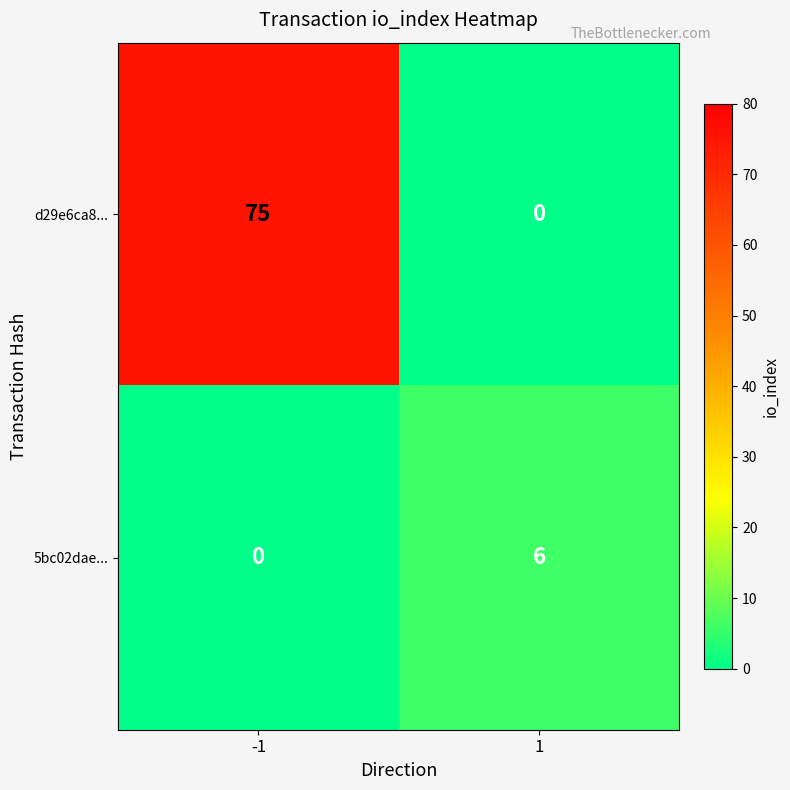

Reading left to right, transcribe all the data shown in this chart.

d29e6ca8...: 75	0
5bc02dae...: 0	6